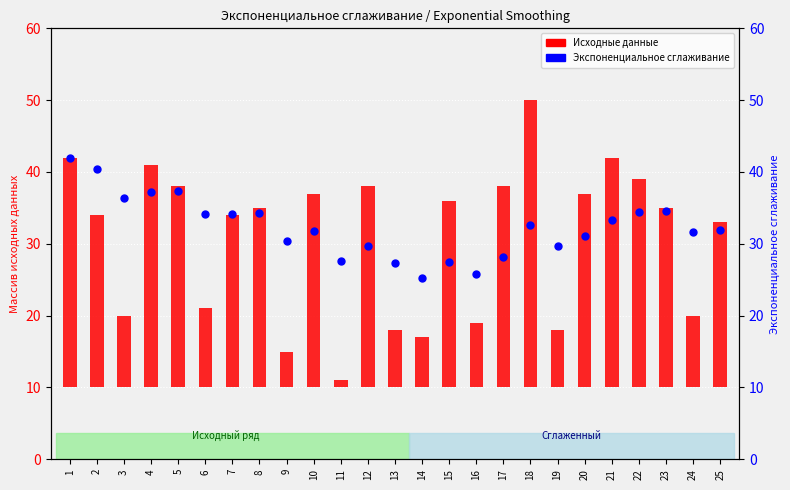

Is the value of Экспоненциальное сглаживание at 5 greater than the value of Массив исх (y) at 10?

Yes